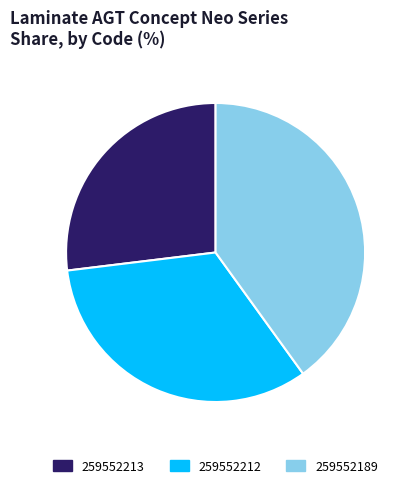

What is the ratio of the value at 259552212 to the value at 259552213?

1.2